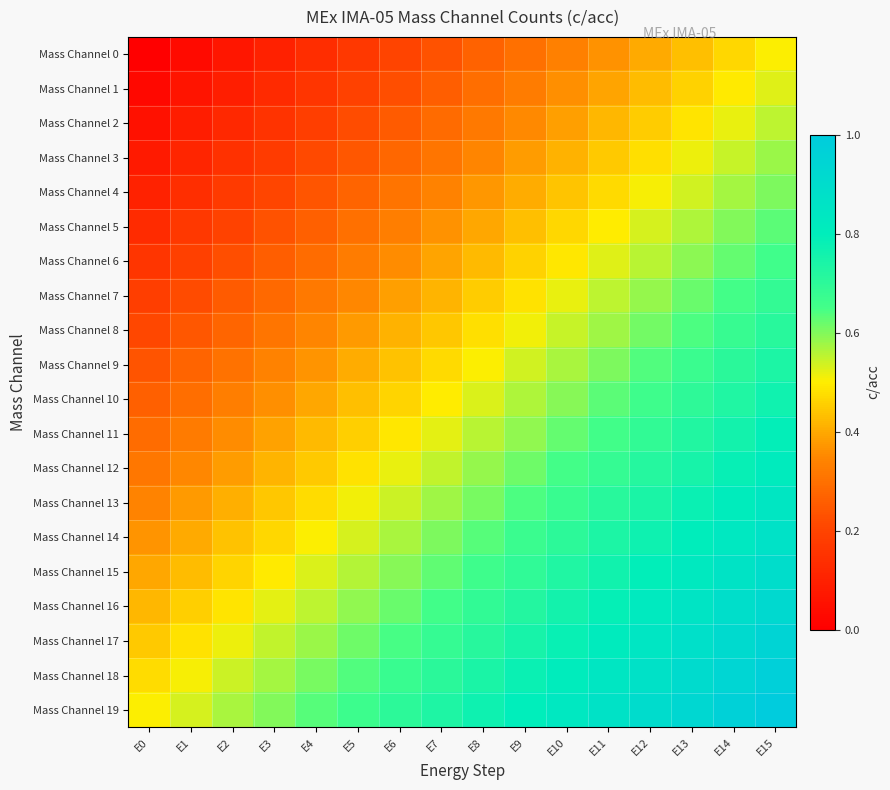

Reading right to left, extract all data points from this chart.

Mass Channel 0: E15=0.5	E14=0.5	E13=0.4	E12=0.4	E11=0.4	E10=0.3	E9=0.3	E8=0.3	E7=0.2	E6=0.2	E5=0.2	E4=0.1	E3=0.1	E2=0.1	E1=0.0	E0=0.0
Mass Channel 1: E15=0.5	E14=0.5	E13=0.5	E12=0.4	E11=0.4	E10=0.4	E9=0.3	E8=0.3	E7=0.3	E6=0.2	E5=0.2	E4=0.2	E3=0.1	E2=0.1	E1=0.1	E0=0.0
Mass Channel 2: E15=0.6	E14=0.5	E13=0.5	E12=0.5	E11=0.4	E10=0.4	E9=0.4	E8=0.3	E7=0.3	E6=0.3	E5=0.2	E4=0.2	E3=0.2	E2=0.1	E1=0.1	E0=0.1
Mass Channel 3: E15=0.6	E14=0.5	E13=0.5	E12=0.5	E11=0.4	E10=0.4	E9=0.4	E8=0.3	E7=0.3	E6=0.3	E5=0.2	E4=0.2	E3=0.2	E2=0.1	E1=0.1	E0=0.1
Mass Channel 4: E15=0.6	E14=0.6	E13=0.5	E12=0.5	E11=0.5	E10=0.4	E9=0.4	E8=0.4	E7=0.3	E6=0.3	E5=0.3	E4=0.2	E3=0.2	E2=0.2	E1=0.1	E0=0.1
Mass Channel 5: E15=0.6	E14=0.6	E13=0.6	E12=0.5	E11=0.5	E10=0.5	E9=0.4	E8=0.4	E7=0.4	E6=0.3	E5=0.3	E4=0.3	E3=0.2	E2=0.2	E1=0.2	E0=0.1
Mass Channel 6: E15=0.7	E14=0.6	E13=0.6	E12=0.6	E11=0.5	E10=0.5	E9=0.5	E8=0.4	E7=0.4	E6=0.4	E5=0.3	E4=0.3	E3=0.3	E2=0.2	E1=0.2	E0=0.2
Mass Channel 7: E15=0.7	E14=0.7	E13=0.6	E12=0.6	E11=0.6	E10=0.5	E9=0.5	E8=0.5	E7=0.4	E6=0.4	E5=0.4	E4=0.3	E3=0.3	E2=0.3	E1=0.2	E0=0.2
Mass Channel 8: E15=0.7	E14=0.7	E13=0.6	E12=0.6	E11=0.6	E10=0.5	E9=0.5	E8=0.5	E7=0.4	E6=0.4	E5=0.4	E4=0.3	E3=0.3	E2=0.3	E1=0.2	E0=0.2
Mass Channel 9: E15=0.7	E14=0.7	E13=0.7	E12=0.6	E11=0.6	E10=0.6	E9=0.5	E8=0.5	E7=0.5	E6=0.4	E5=0.4	E4=0.4	E3=0.3	E2=0.3	E1=0.3	E0=0.2
Mass Channel 10: E15=0.8	E14=0.7	E13=0.7	E12=0.7	E11=0.6	E10=0.6	E9=0.6	E8=0.5	E7=0.5	E6=0.5	E5=0.4	E4=0.4	E3=0.4	E2=0.3	E1=0.3	E0=0.3
Mass Channel 11: E15=0.8	E14=0.8	E13=0.7	E12=0.7	E11=0.7	E10=0.6	E9=0.6	E8=0.6	E7=0.5	E6=0.5	E5=0.5	E4=0.4	E3=0.4	E2=0.4	E1=0.3	E0=0.3
Mass Channel 12: E15=0.8	E14=0.8	E13=0.7	E12=0.7	E11=0.7	E10=0.6	E9=0.6	E8=0.6	E7=0.5	E6=0.5	E5=0.5	E4=0.4	E3=0.4	E2=0.4	E1=0.3	E0=0.3
Mass Channel 13: E15=0.8	E14=0.8	E13=0.8	E12=0.7	E11=0.7	E10=0.7	E9=0.6	E8=0.6	E7=0.6	E6=0.5	E5=0.5	E4=0.5	E3=0.4	E2=0.4	E1=0.4	E0=0.3
Mass Channel 14: E15=0.9	E14=0.8	E13=0.8	E12=0.8	E11=0.7	E10=0.7	E9=0.7	E8=0.6	E7=0.6	E6=0.6	E5=0.5	E4=0.5	E3=0.5	E2=0.4	E1=0.4	E0=0.4
Mass Channel 15: E15=0.9	E14=0.9	E13=0.8	E12=0.8	E11=0.8	E10=0.7	E9=0.7	E8=0.7	E7=0.6	E6=0.6	E5=0.6	E4=0.5	E3=0.5	E2=0.5	E1=0.4	E0=0.4
Mass Channel 16: E15=0.9	E14=0.9	E13=0.9	E12=0.8	E11=0.8	E10=0.8	E9=0.7	E8=0.7	E7=0.7	E6=0.6	E5=0.6	E4=0.6	E3=0.5	E2=0.5	E1=0.5	E0=0.4
Mass Channel 17: E15=0.9	E14=0.9	E13=0.9	E12=0.8	E11=0.8	E10=0.8	E9=0.7	E8=0.7	E7=0.7	E6=0.6	E5=0.6	E4=0.6	E3=0.5	E2=0.5	E1=0.5	E0=0.4
Mass Channel 18: E15=1.0	E14=0.9	E13=0.9	E12=0.9	E11=0.8	E10=0.8	E9=0.8	E8=0.7	E7=0.7	E6=0.7	E5=0.6	E4=0.6	E3=0.6	E2=0.5	E1=0.5	E0=0.5
Mass Channel 19: E15=1.0	E14=1.0	E13=0.9	E12=0.9	E11=0.9	E10=0.8	E9=0.8	E8=0.8	E7=0.7	E6=0.7	E5=0.7	E4=0.6	E3=0.6	E2=0.6	E1=0.5	E0=0.5